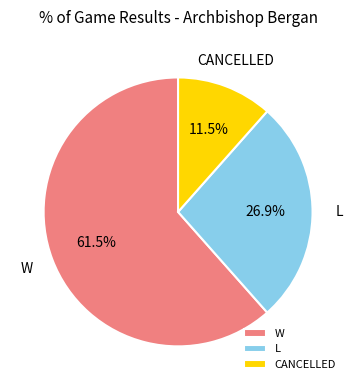

Is it true that CANCELLED is 1% of the pie?

False